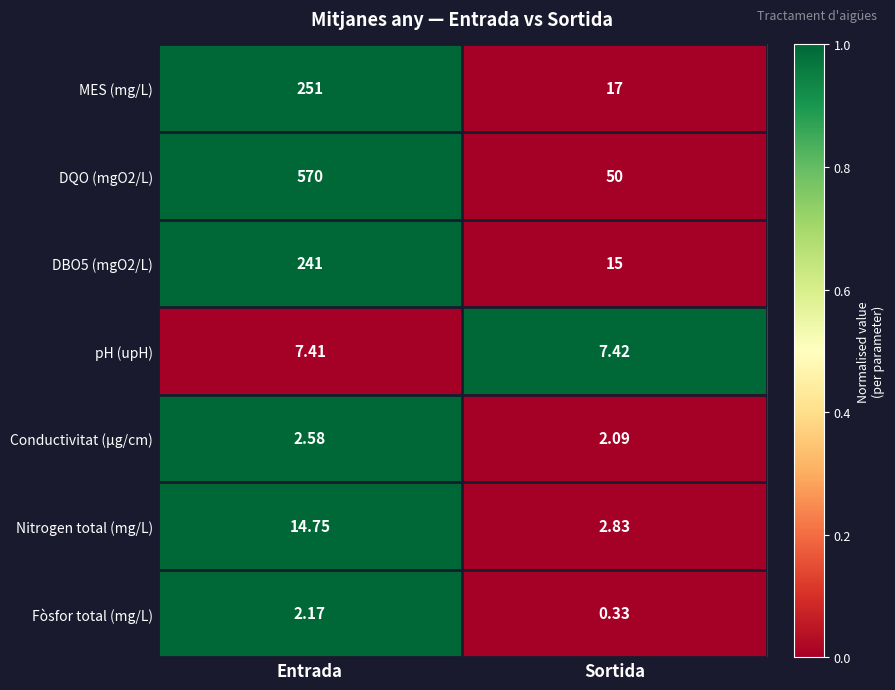

At which category does the chart reach its minimum across all series?

Sortida